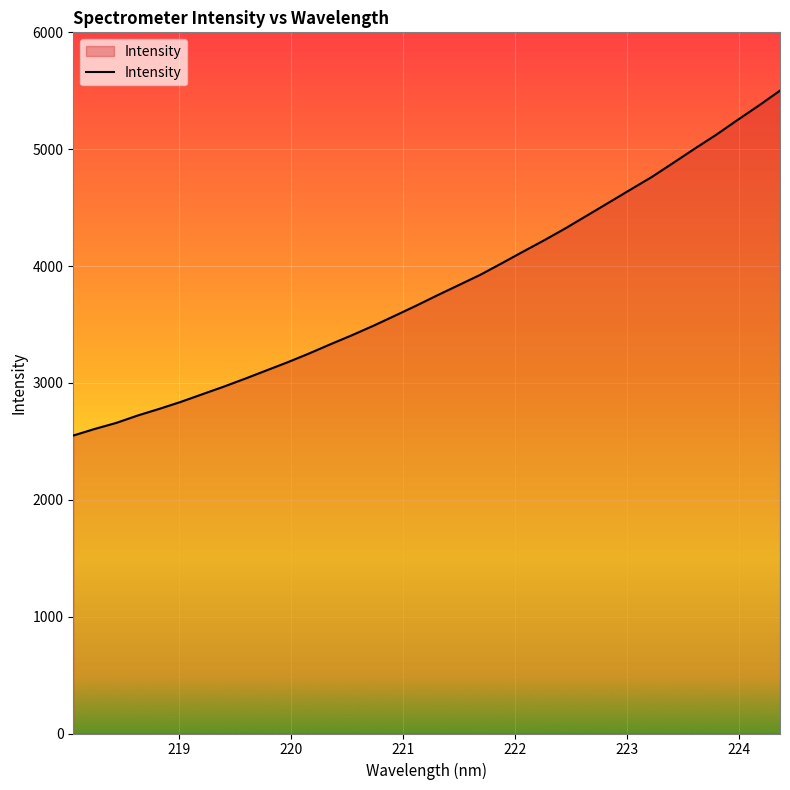

What is the maximum value shown in the chart?

5501.1